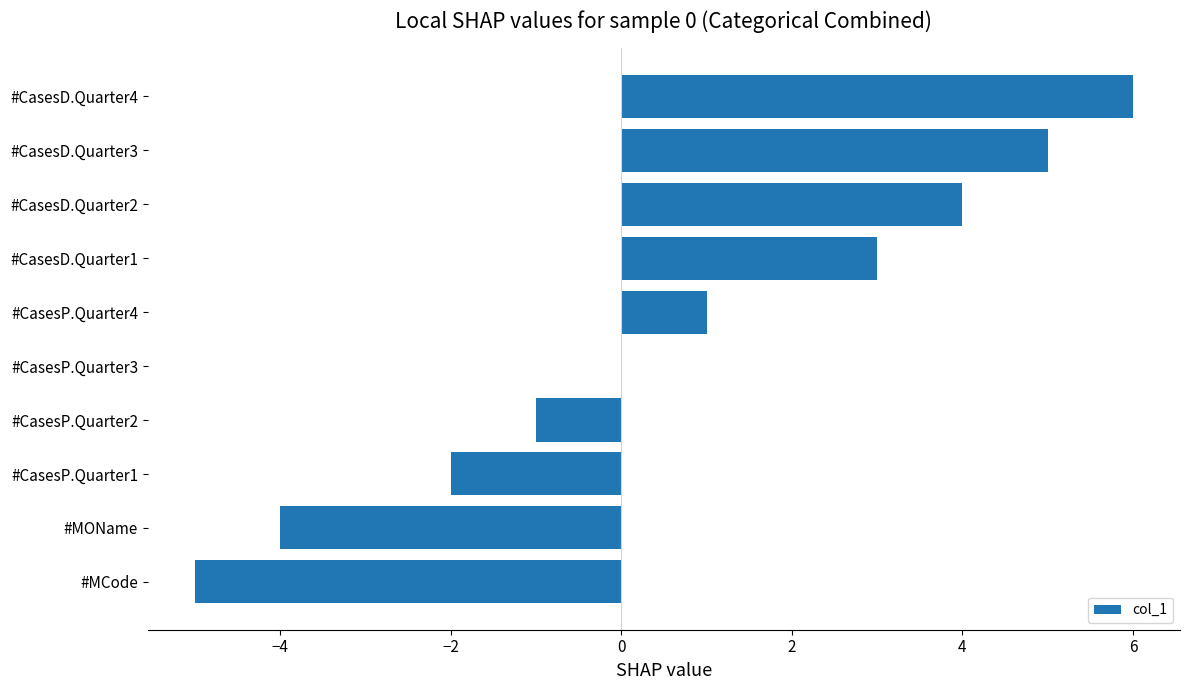

Are the bars horizontal?

Yes